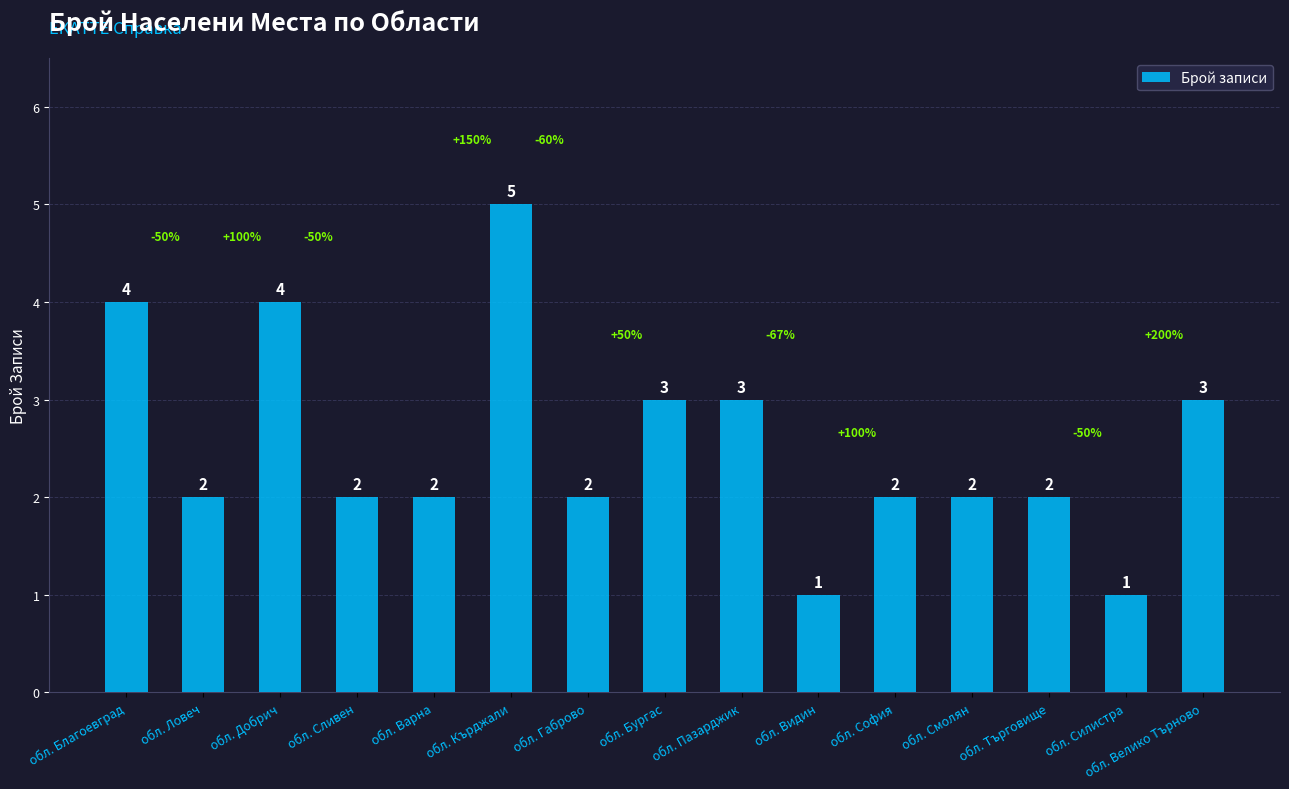

What is the average value?

3